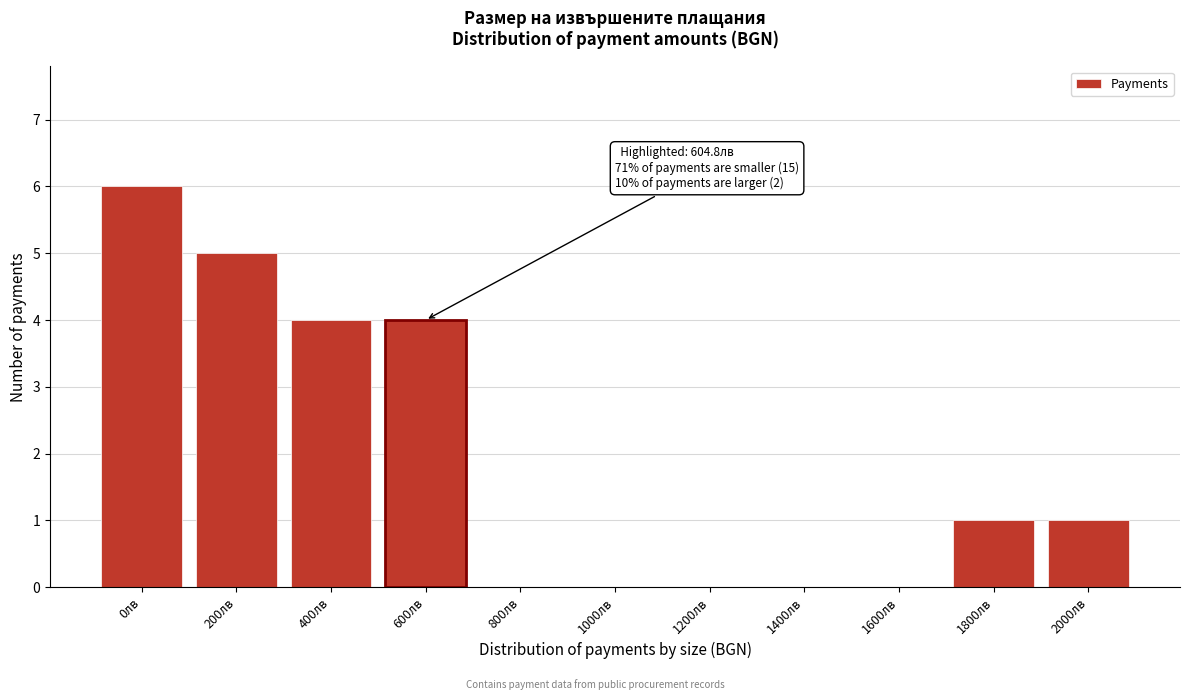

Reading left to right, extract all data points from this chart.

0лв=6	200лв=5	400лв=4	600лв=4	800лв=0	1000лв=0	1200лв=0	1400лв=0	1600лв=0	1800лв=1	2000лв=1